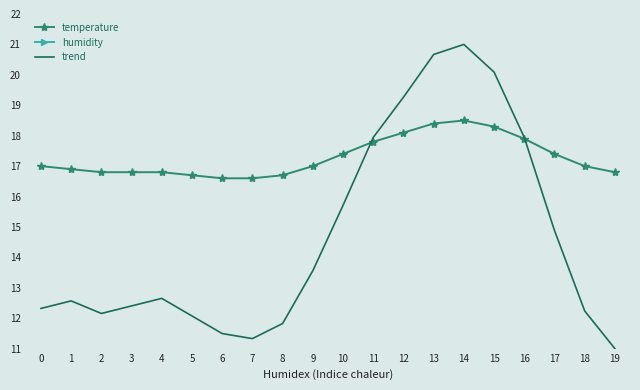

At which category does trend reach its first local peak?

1